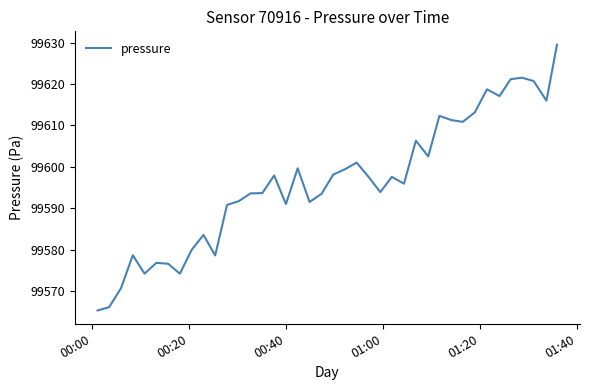

What is the difference between the maximum and minimum values?

64.3